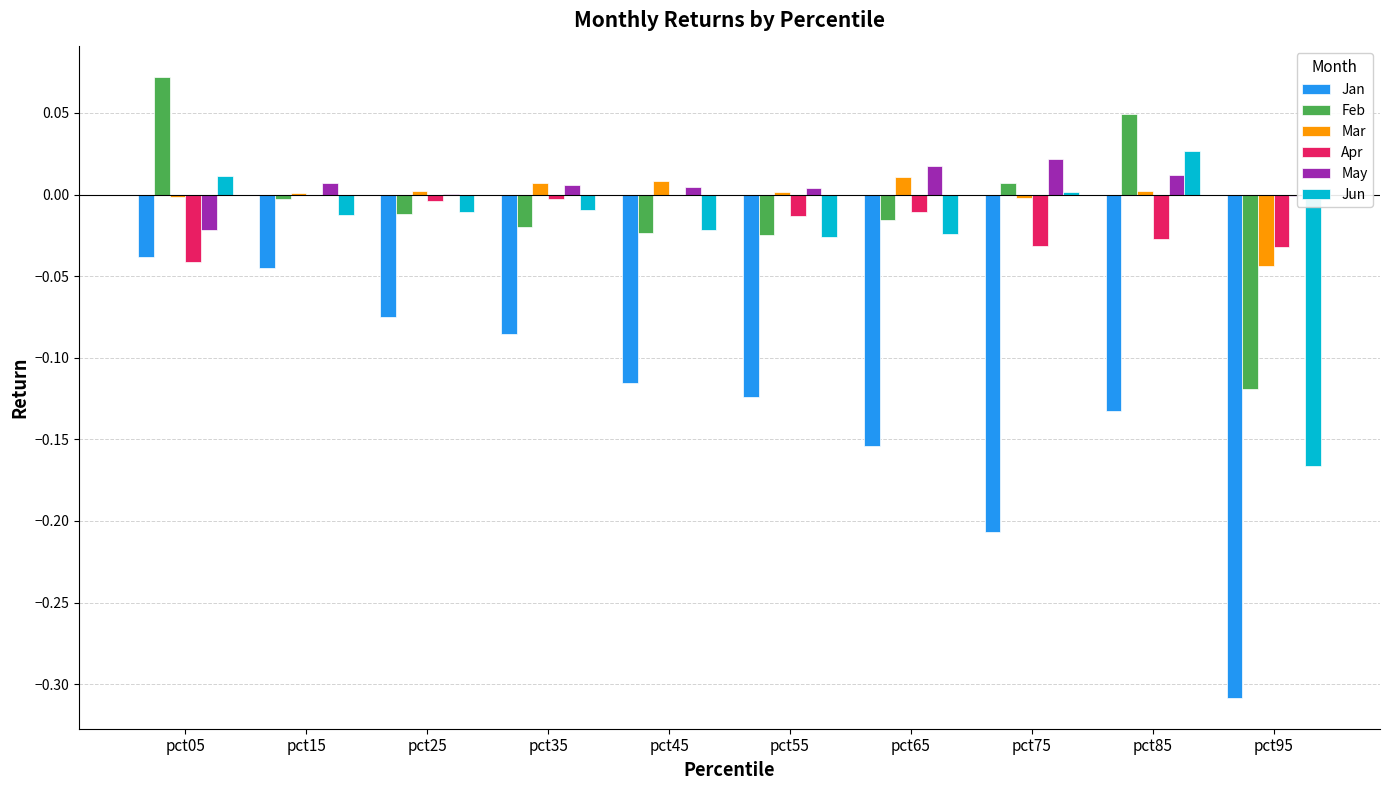

What is the spread (max minus min) of values at pct75?

0.2